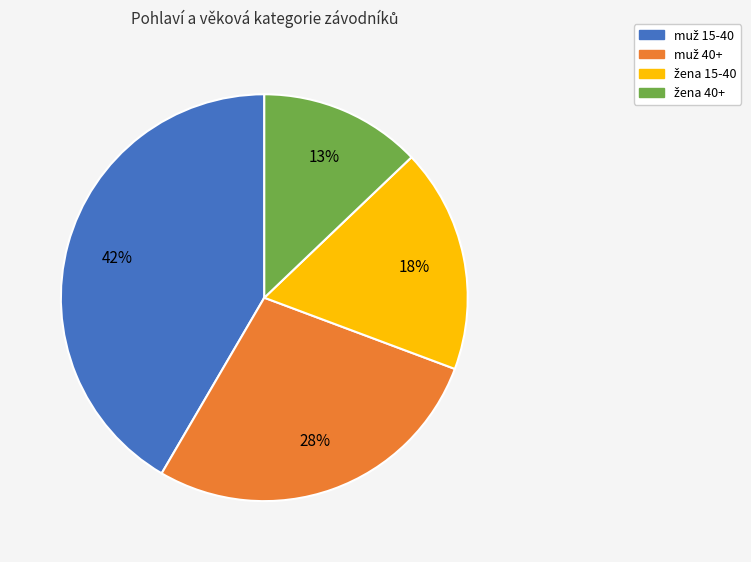

Is there any slice that represents more than half of the pie?

No